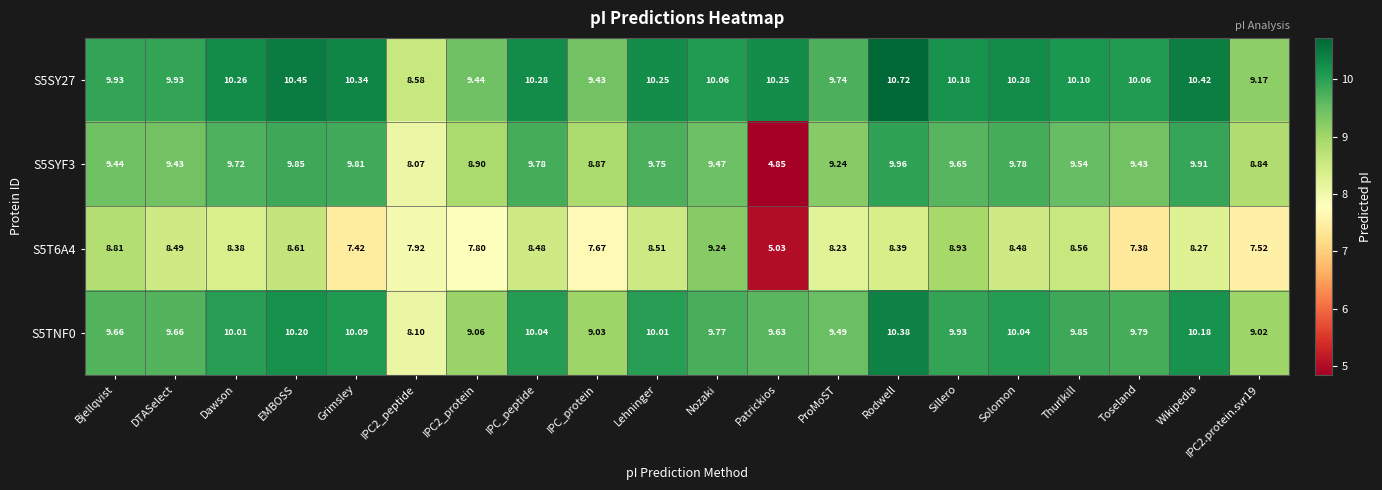

At which label does S5TNF0 first exceed 9?

Bjellqvist